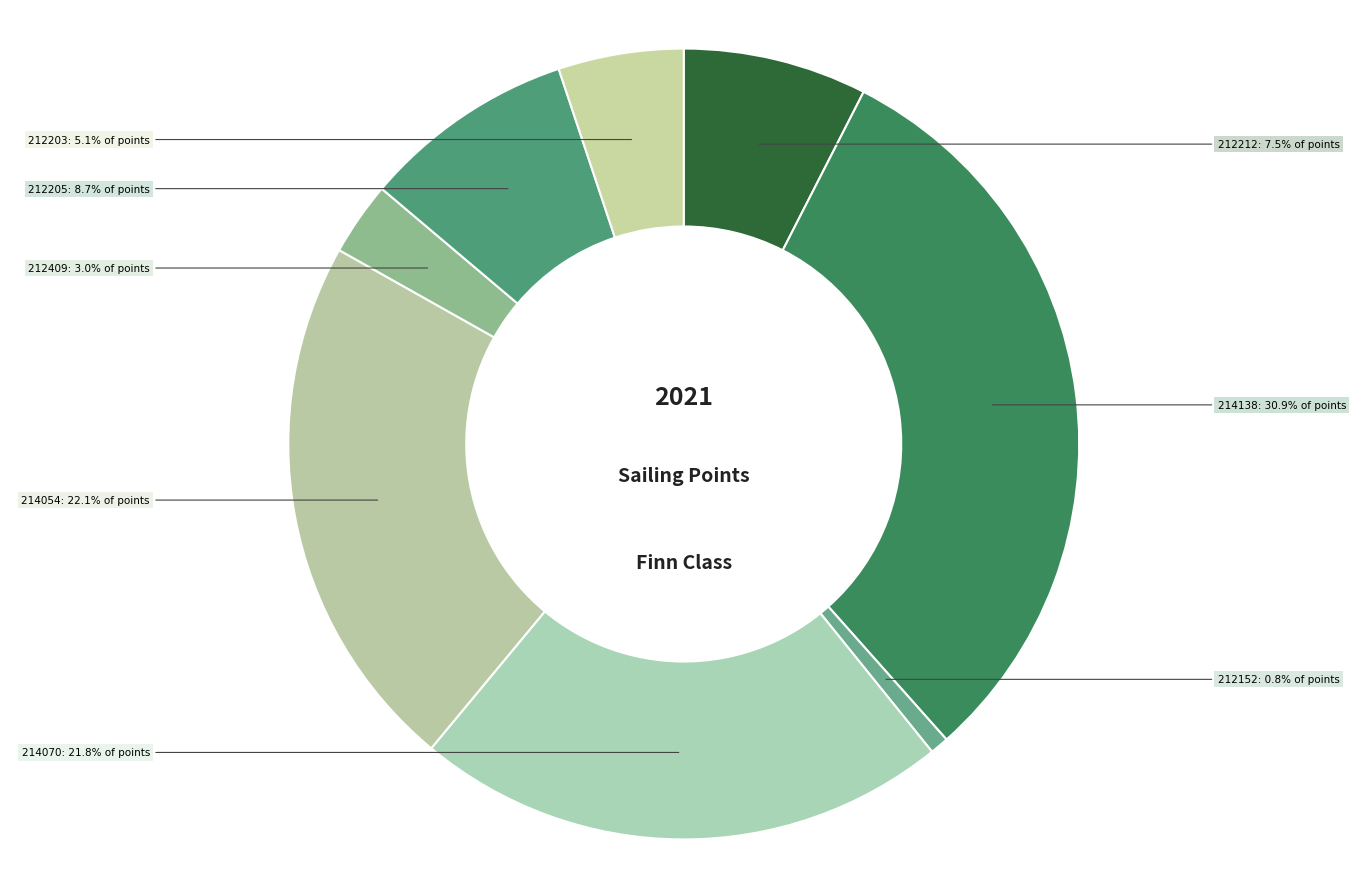

Which category has the smallest portion of the pie?

212152